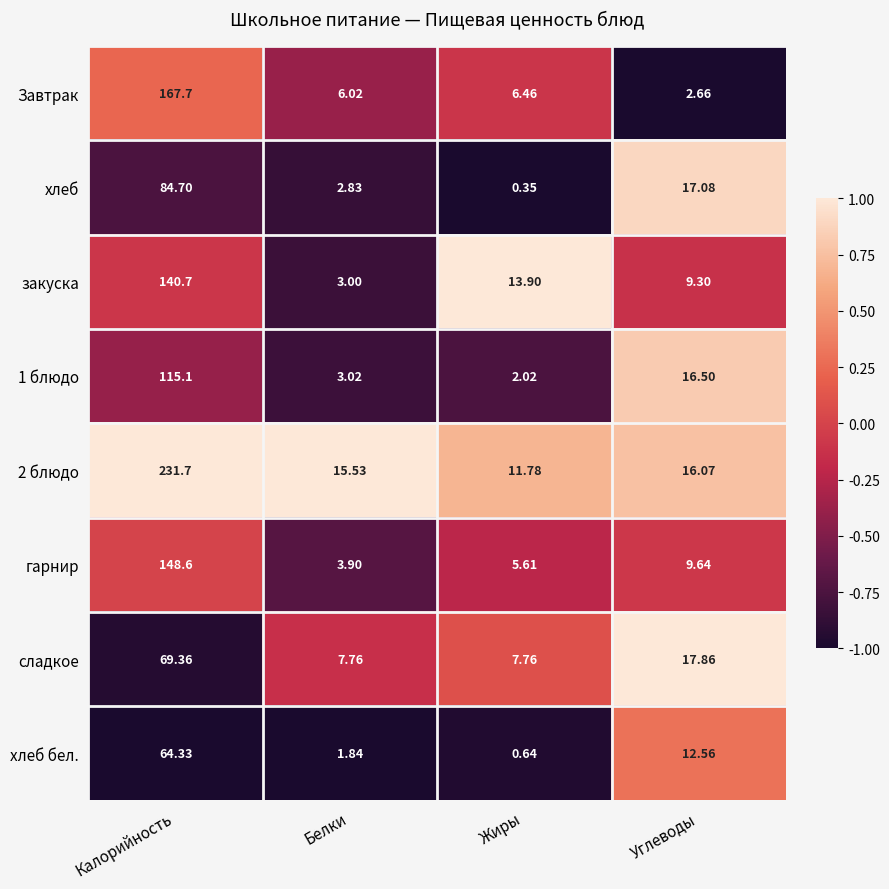

Which label corresponds to the smallest value in the chart?

Жиры